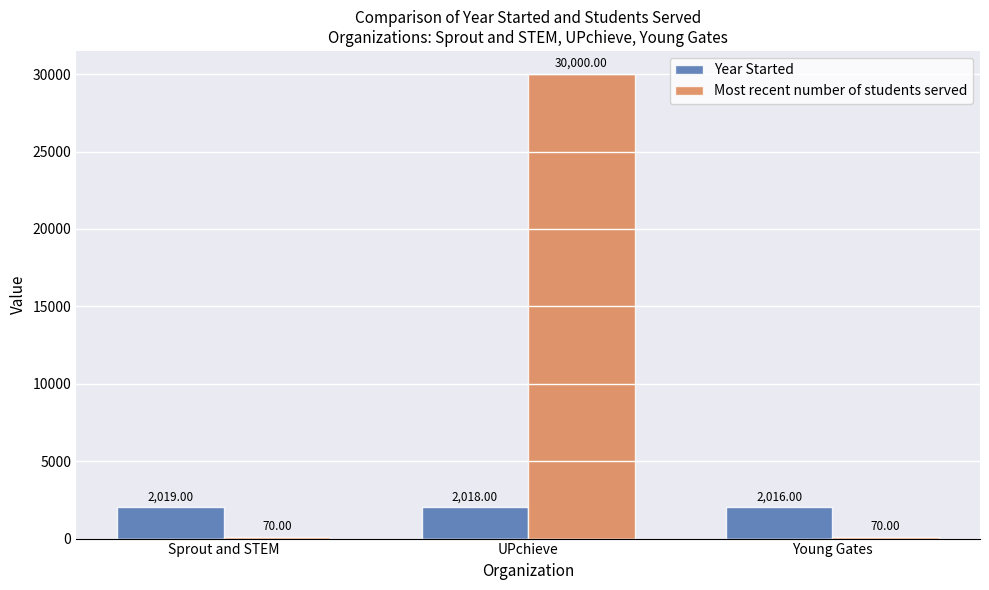

What is the difference between the Year Started values at Sprout and STEM and Young Gates?

3